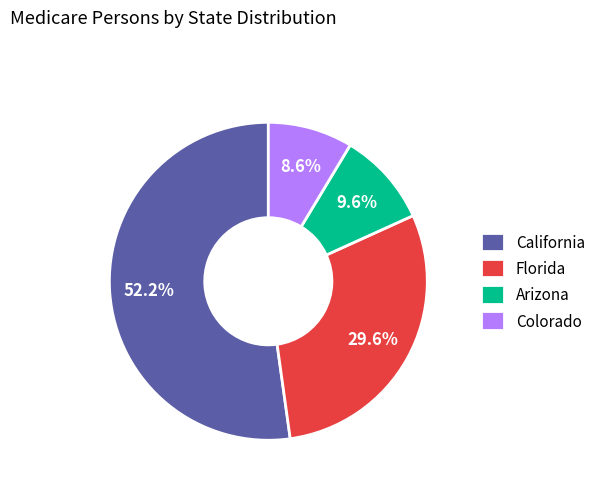

To the nearest percent, what percentage of the pie is Colorado?

9%